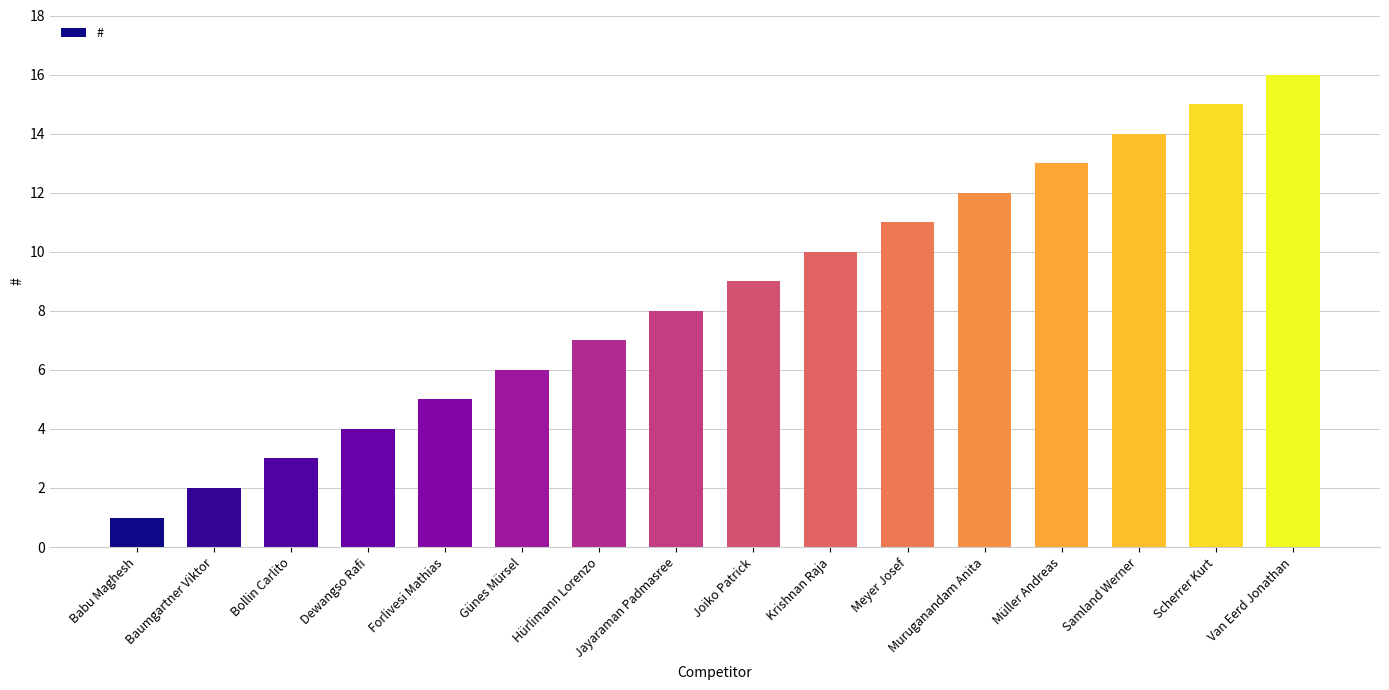

At which category does the chart reach its peak across all series?

Van Eerd Jonathan